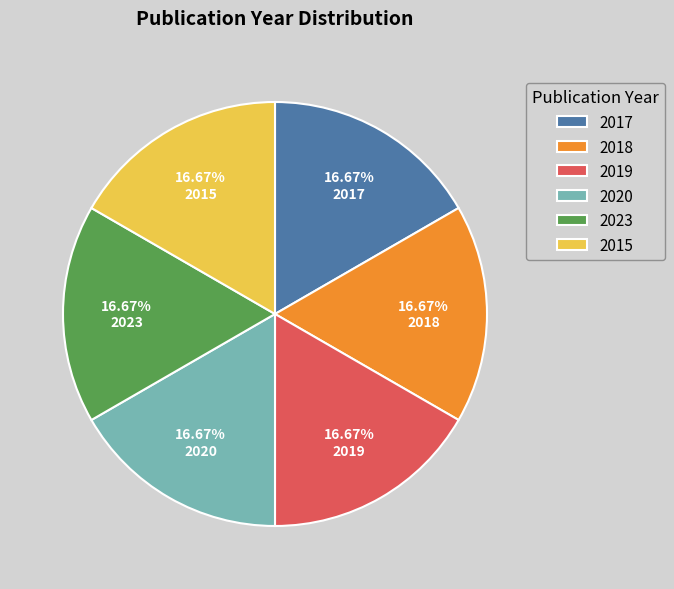

True or false: 2017 accounts for 8% of the total.

False